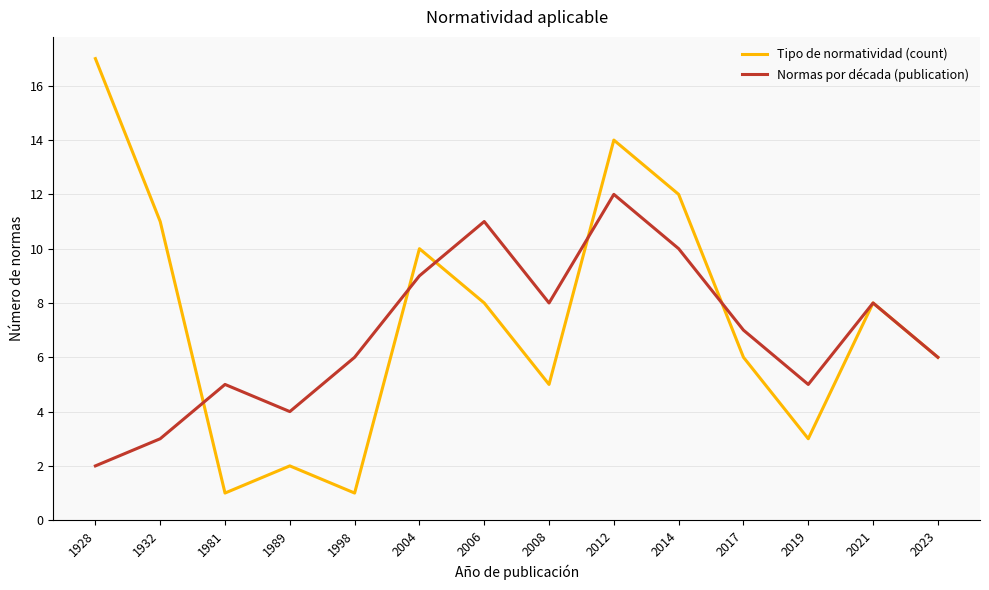

Which series has the largest total across all categories?

Tipo de normatividad (count)